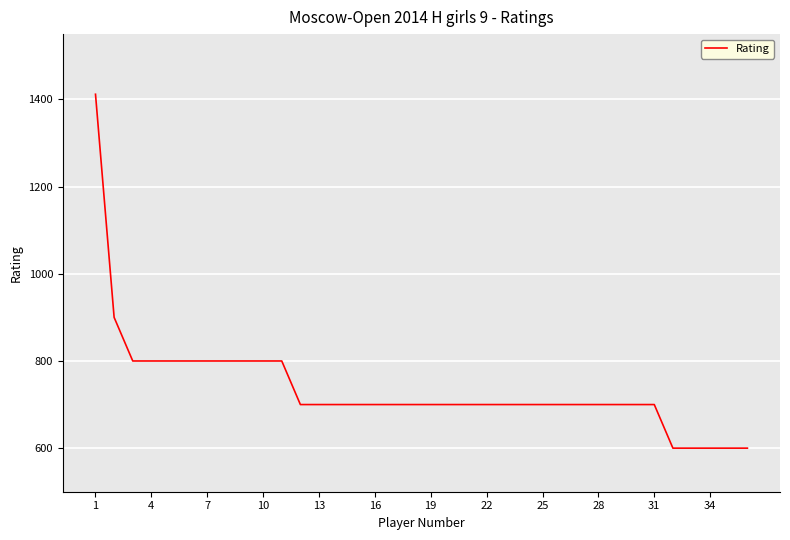

What is the smallest value displayed?

600